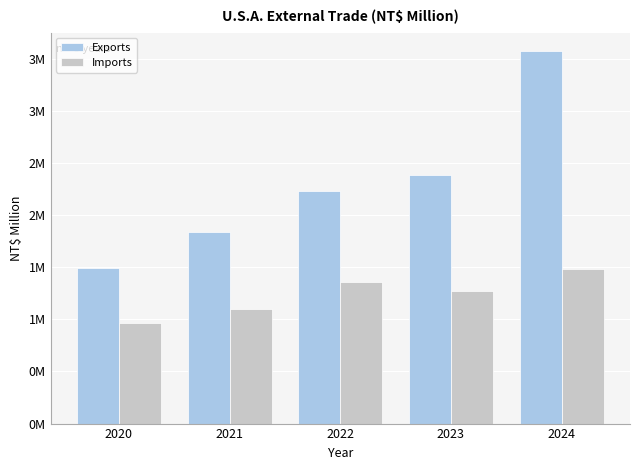

Which series has the largest total across all categories?

Exports